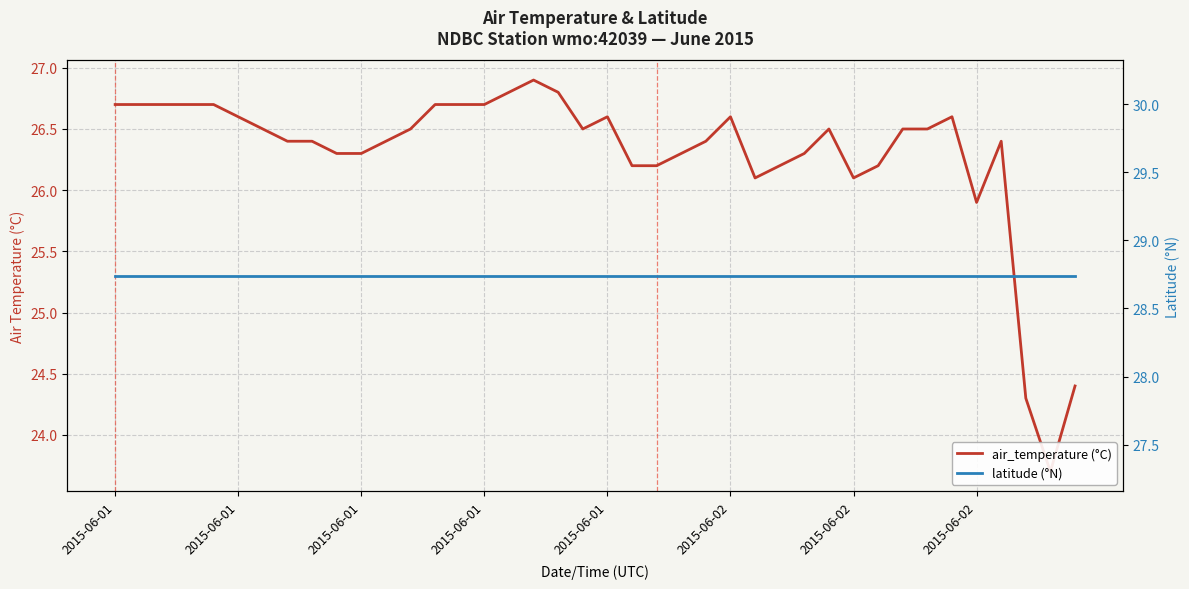

Does the chart display data point markers on the line(s)?

No